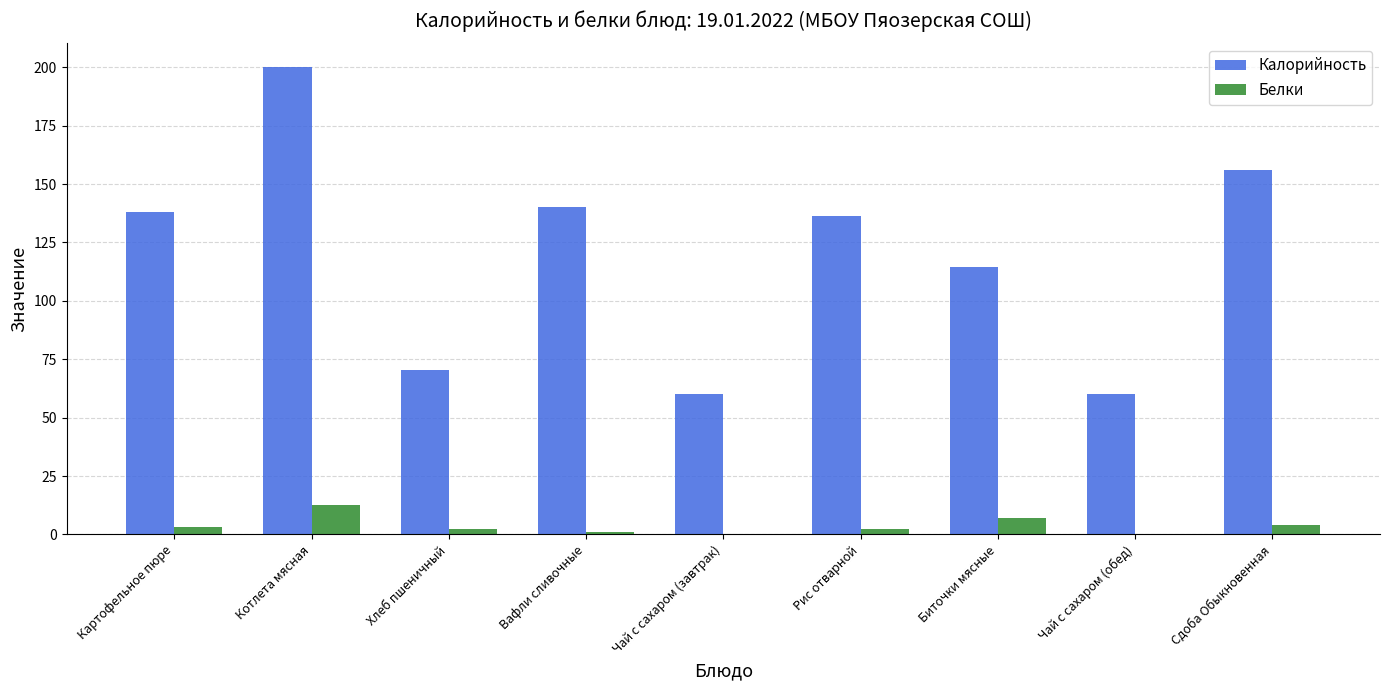

Does the chart contain stacked bars?

No